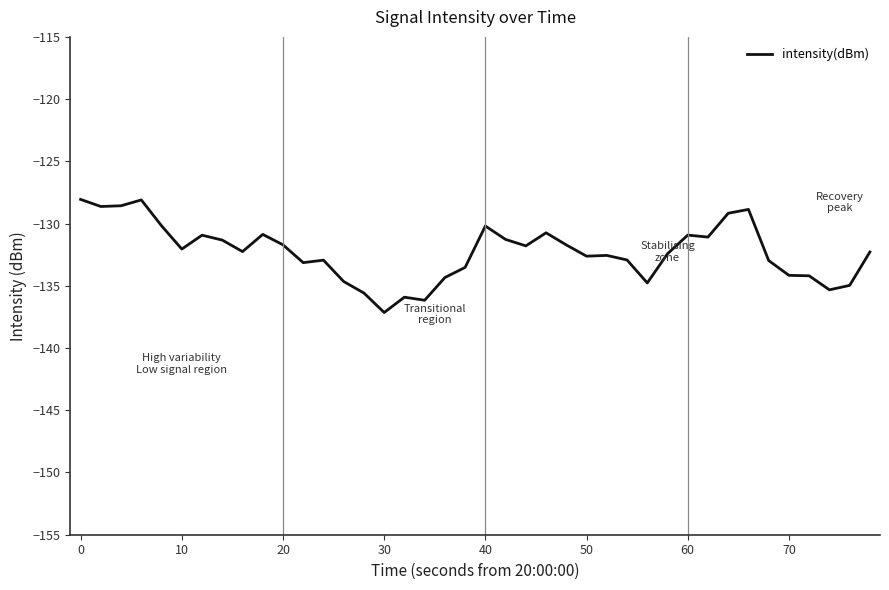

Is this an area chart (filled region under the line)?

No